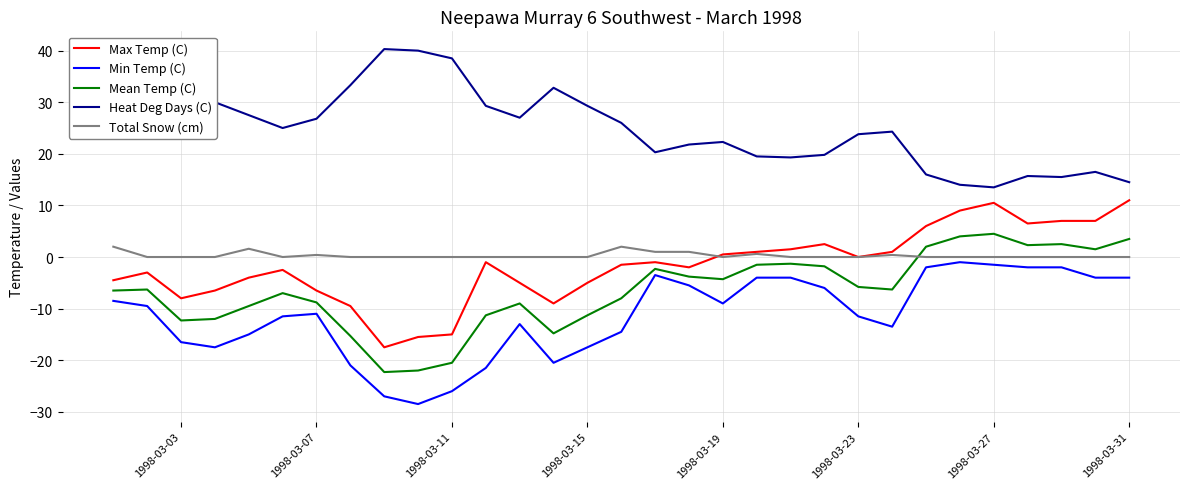

True or false: Max Temp (C) and Min Temp (C) cross at least once.

False